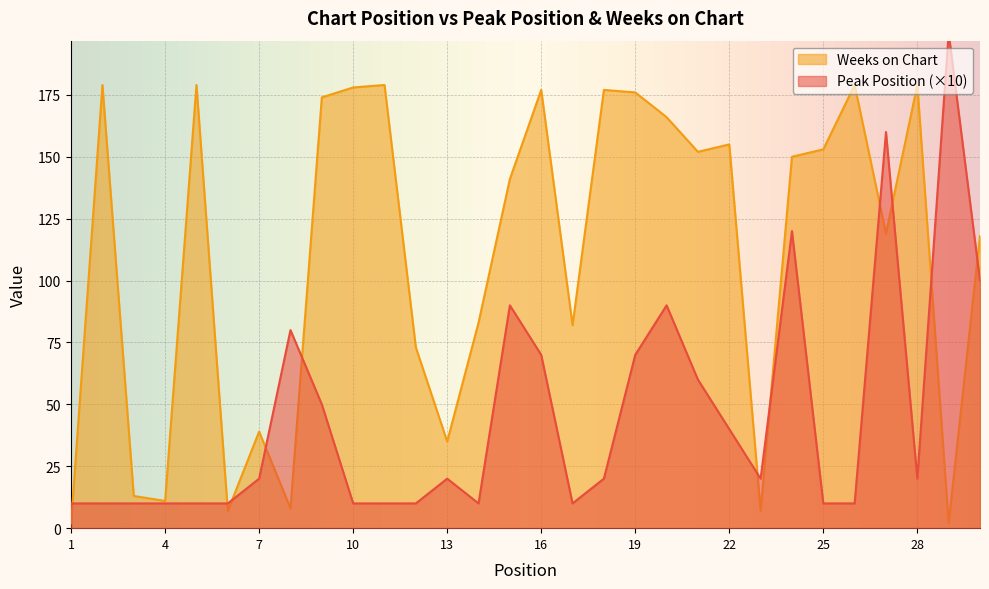

Reading left to right, list all the values displayed in this chart.

Peak Position: 1=10	2=10	3=10	4=10	5=10	6=10	7=20	8=80	9=50	10=10	11=10	12=10	13=20	14=10	15=90	16=70	17=10	18=20	19=70	20=90	21=60	22=40	23=20	24=120	25=10	26=10	27=160	28=20	29=200	30=100
Weeks on Chart: 1=2	2=179	3=13	4=11	5=179	6=7	7=39	8=8	9=174	10=178	11=179	12=73	13=35	14=83	15=141	16=177	17=82	18=177	19=176	20=166	21=152	22=155	23=7	24=150	25=153	26=179	27=119	28=179	29=2	30=118